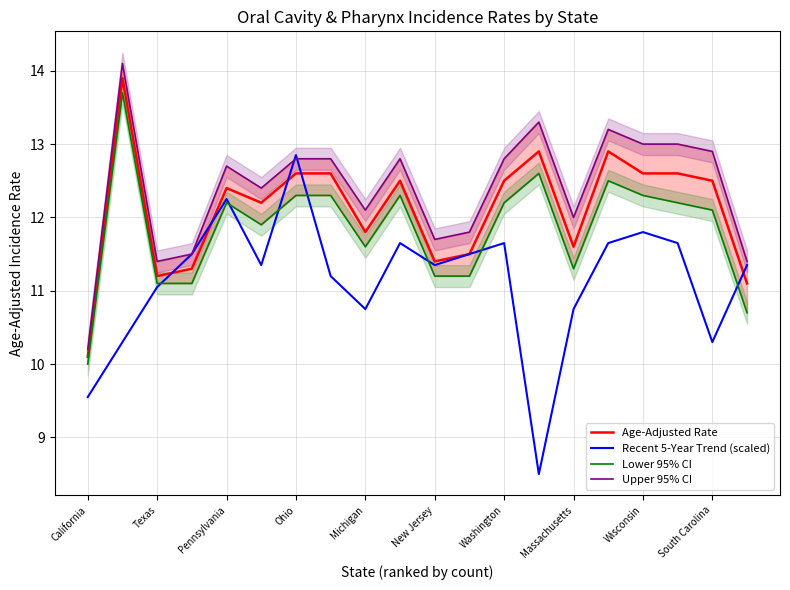

Reading left to right, list all the values displayed in this chart.

Age-Adjusted Rate: 10.1	13.9	11.2	11.3	12.4	12.2	12.6	12.6	11.8	12.5	11.4	11.5	12.5	12.9	11.6	12.9	12.6	12.6	12.5	11.1
Recent 5-Year Trend (scaled): 9.6	10.3	11.1	11.5	12.2	11.3	12.8	11.2	10.8	11.7	11.3	11.5	11.7	8.5	10.8	11.7	11.8	11.7	10.3	11.3
Lower 95% CI: 10.0	13.7	11.1	11.1	12.2	11.9	12.3	12.3	11.6	12.3	11.2	11.2	12.2	12.6	11.3	12.5	12.3	12.2	12.1	10.7
Upper 95% CI: 10.2	14.1	11.4	11.5	12.7	12.4	12.8	12.8	12.1	12.8	11.7	11.8	12.8	13.3	12.0	13.2	13.0	13.0	12.9	11.4